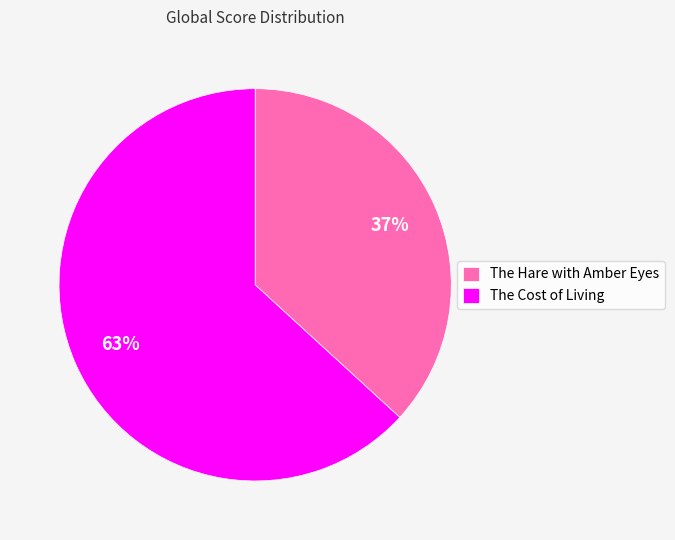

How many segments does this pie chart have?

2